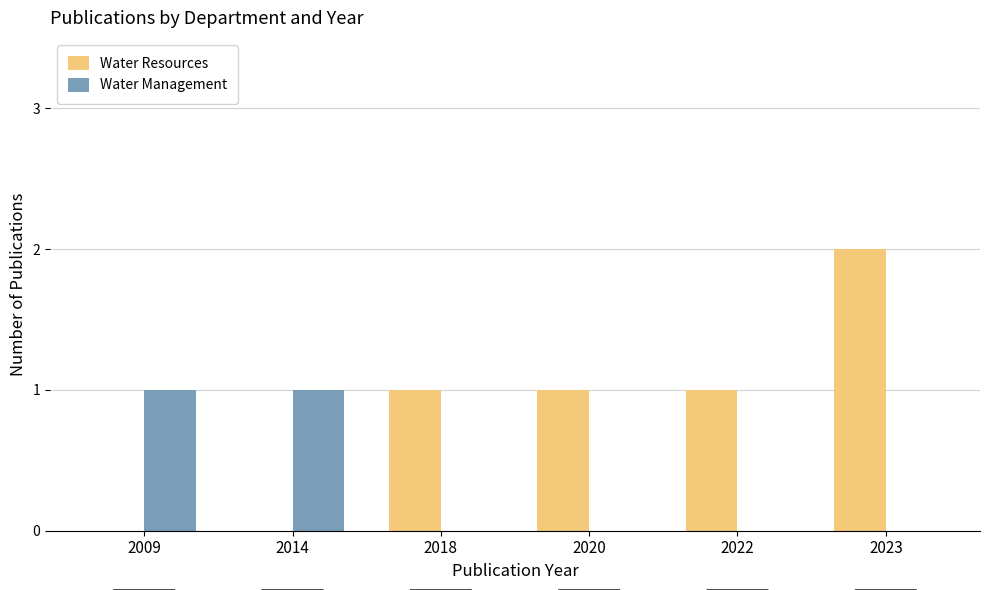

How many categories are shown in the chart?

6